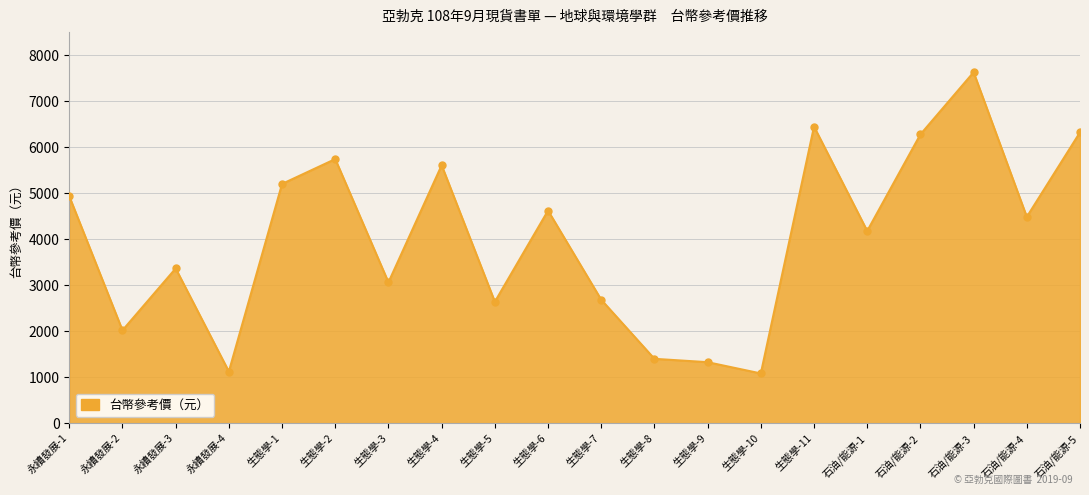

Approximately how many times larger is the value at 生態學-10 compared to 石油/能源-5?

0.2